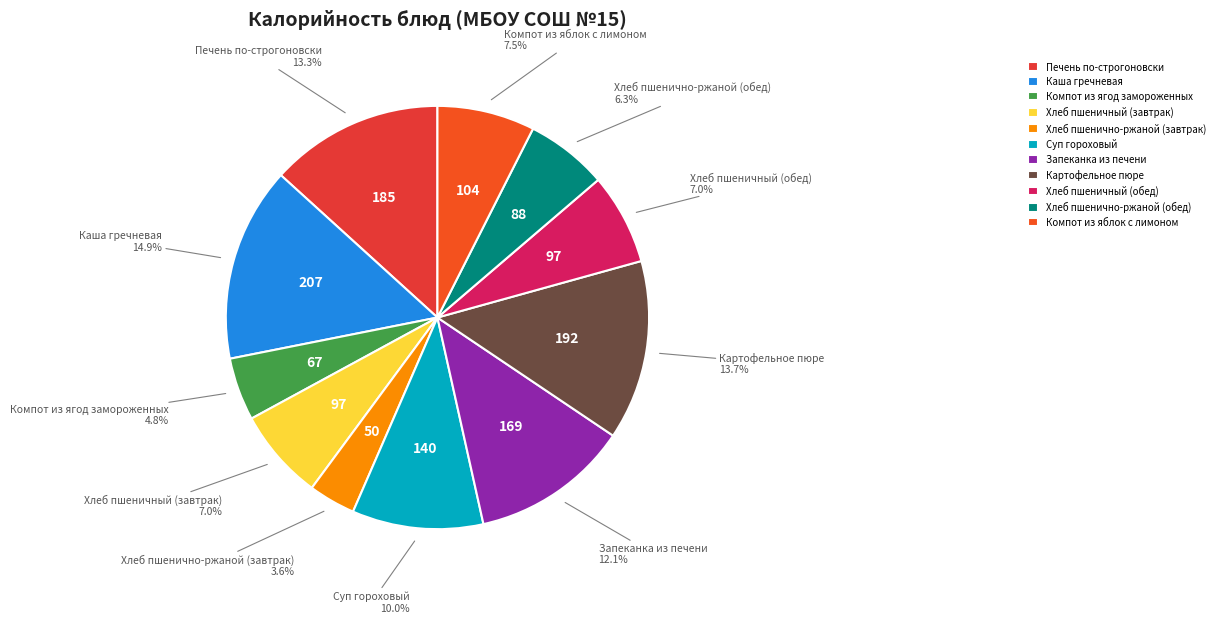

Does any single category account for the majority?

No